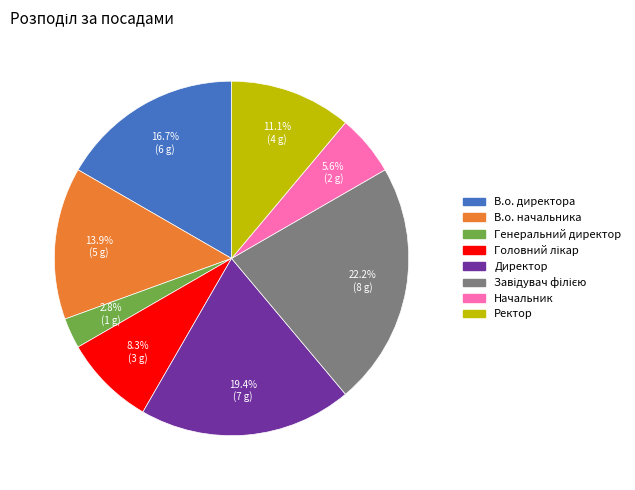

Is it true that Начальник is 21% of the pie?

False